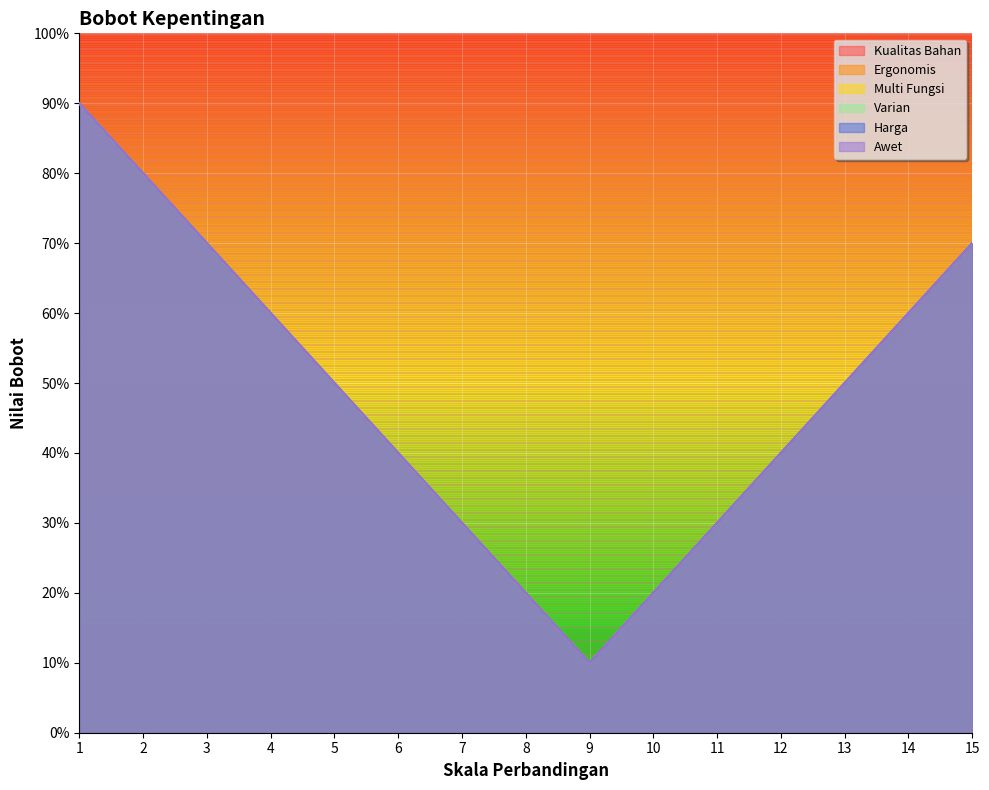

Count the number of data series in this chart.

6